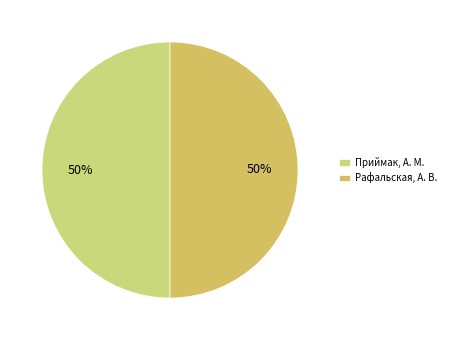

How many segments does this pie chart have?

2